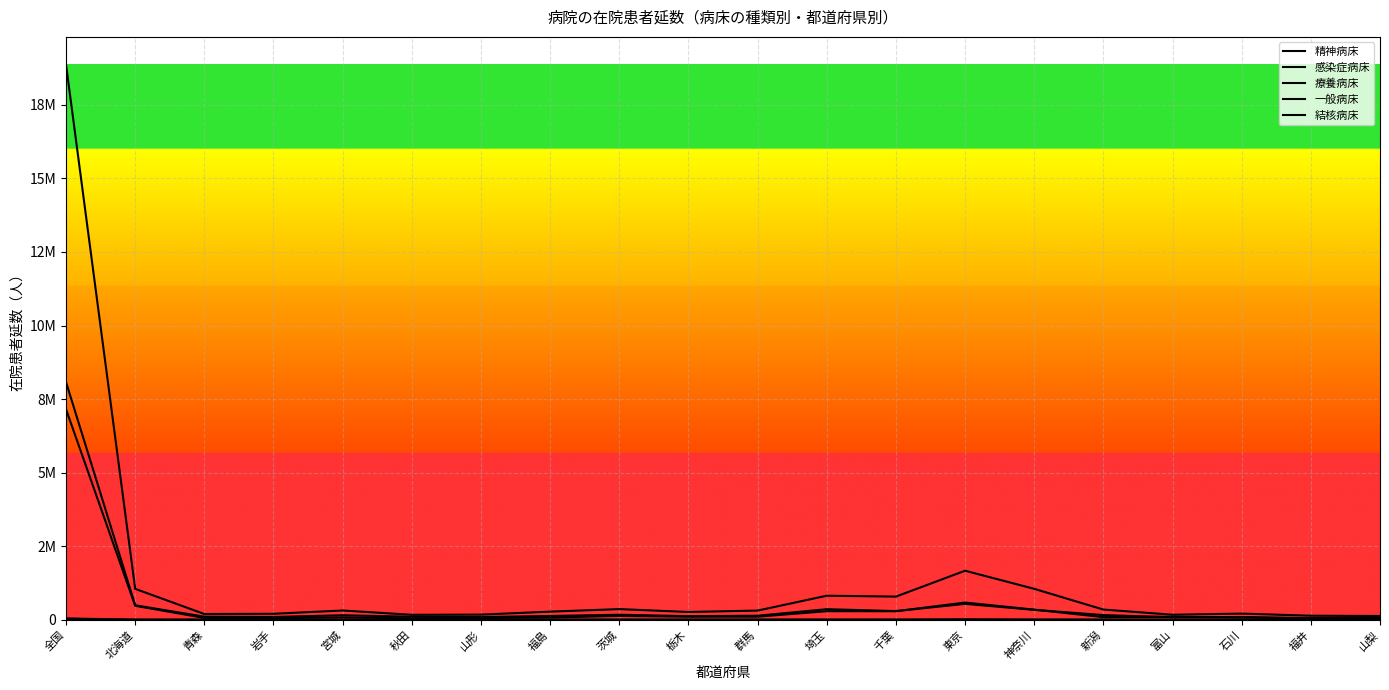

Does the chart have visible grid lines?

Yes